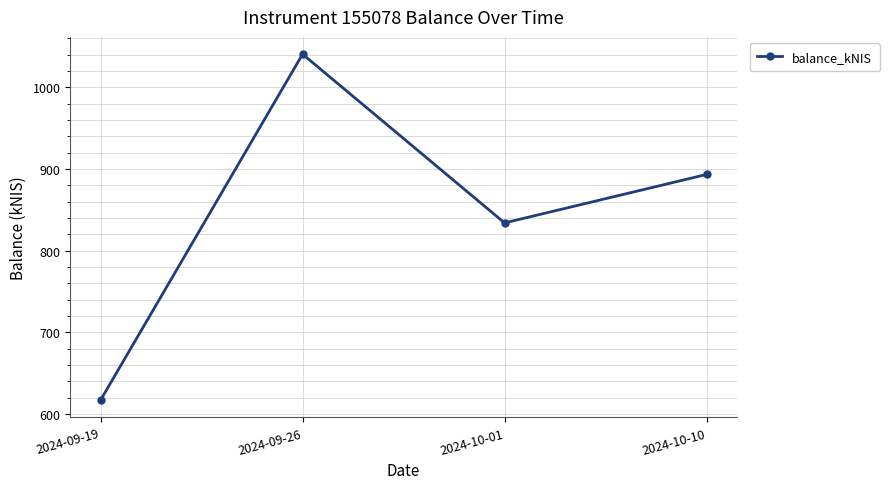

Where is the data nearest to the value 828?

2024-10-01